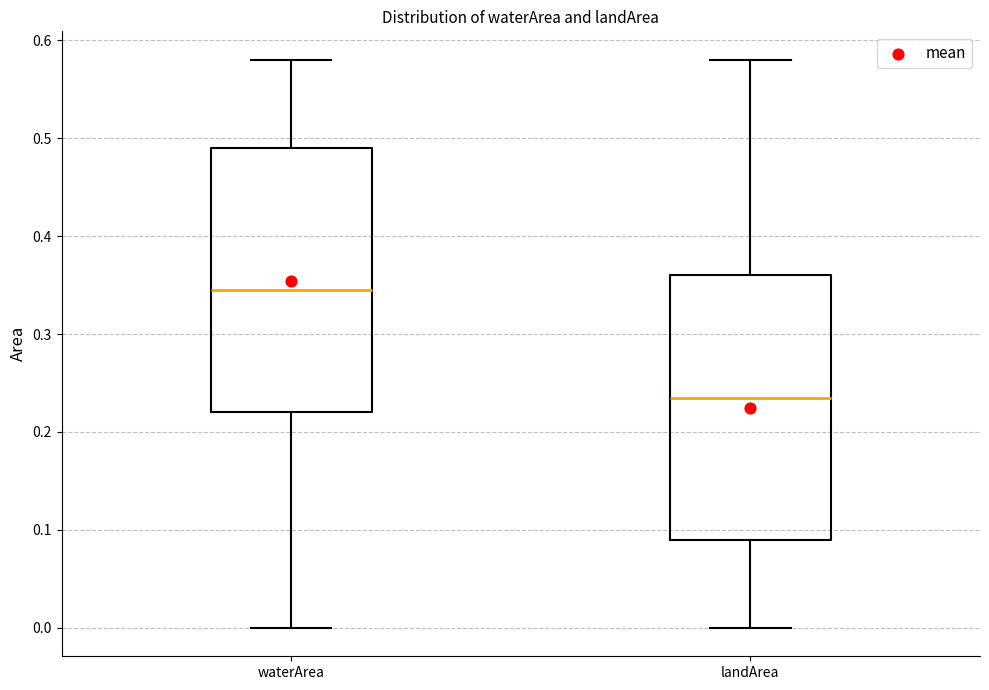

Where does the median line of the box for waterArea sit on the y-axis? The values are not printed on the chart, so give them approximately, as read against the axis.

0.35